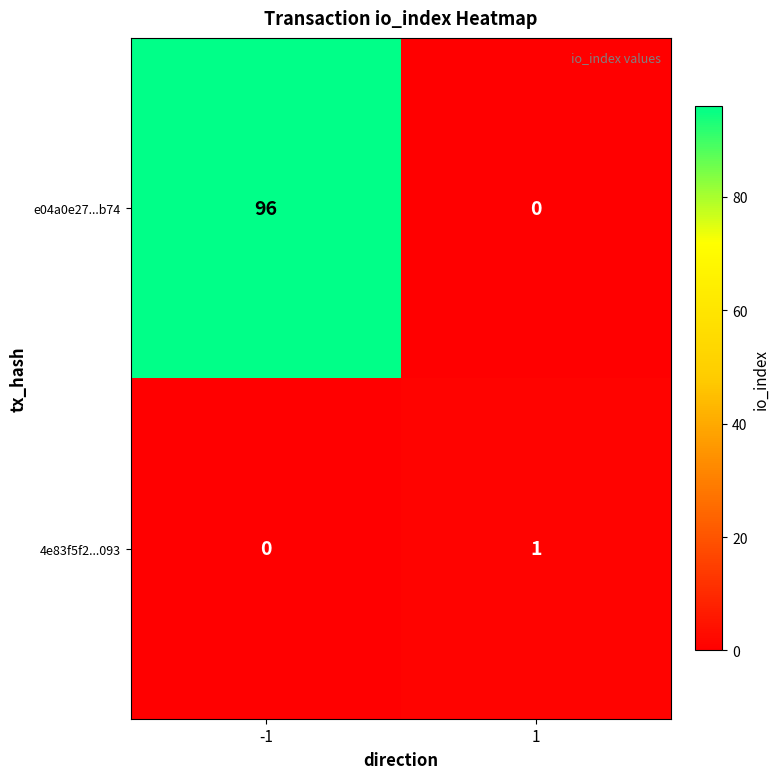

Is it true that e04a0e27...b74 equals 25 at -1?

False